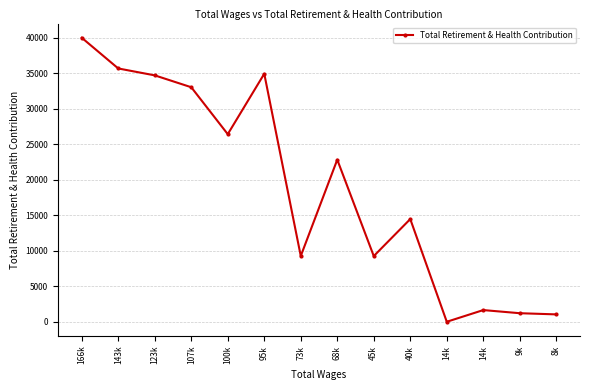

What is the change in value from 100k to 8k?

-25393